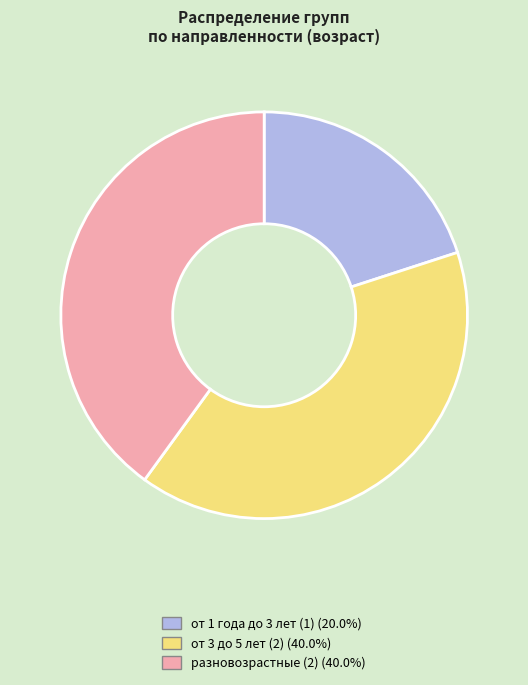

True or false: от 1 года до 3 лет (1) accounts for 6% of the total.

False